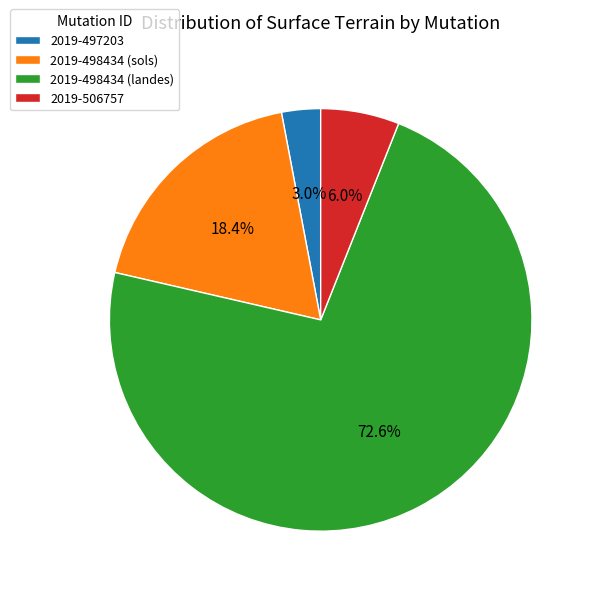

What percentage is NOT represented by 2019-498434 (landes)?

27.4%